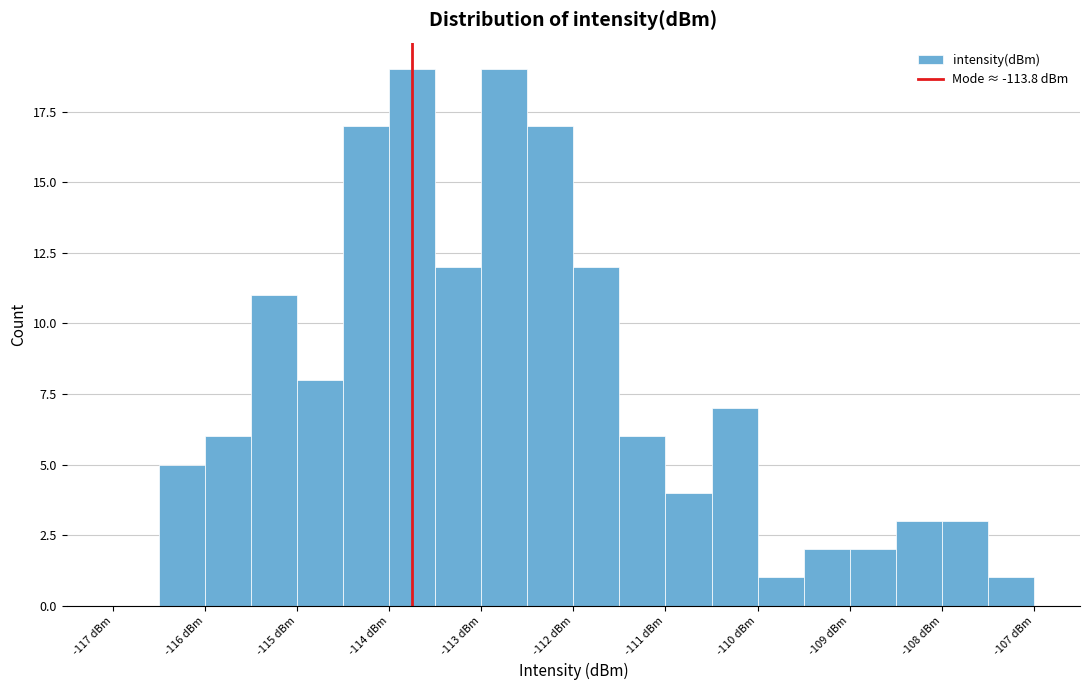

Reading left to right, transcribe this chart: for each bar, give the range it covers on the x-axis and its height. The values are not printed on the chart, so give them approximately, as read against the axis.

-117.0 to -116.5: 0
-116.5 to -116.0: 5
-116.0 to -115.5: 6
-115.5 to -115.0: 11
-115.0 to -114.5: 8
-114.5 to -114.0: 17
-114.0 to -113.5: 19
-113.5 to -113.0: 12
-113.0 to -112.5: 19
-112.5 to -112.0: 17
-112.0 to -111.5: 12
-111.5 to -111.0: 6
-111.0 to -110.5: 4
-110.5 to -110.0: 7
-110.0 to -109.5: 1
-109.5 to -109.0: 2
-109.0 to -108.5: 2
-108.5 to -108.0: 3
-108.0 to -107.5: 3
-107.5 to -107.0: 1